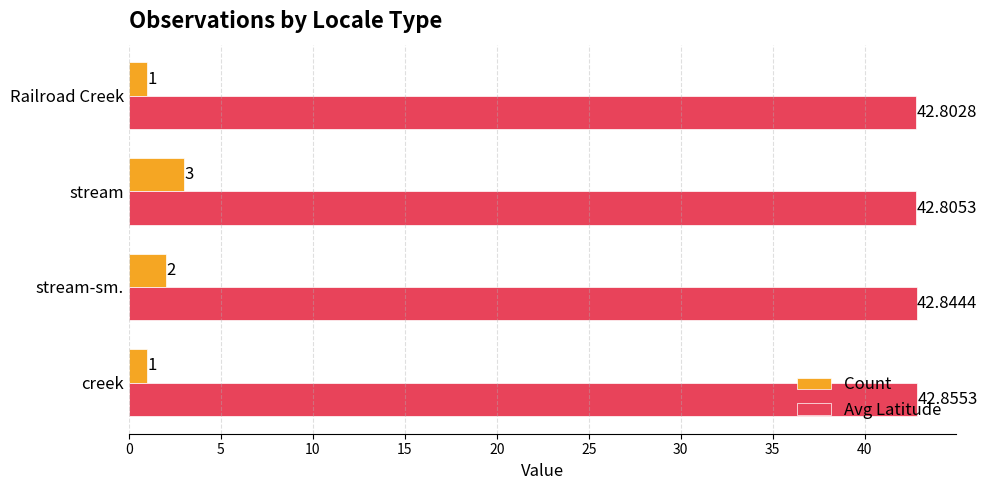

Which series has the largest total across all categories?

Avg Latitude